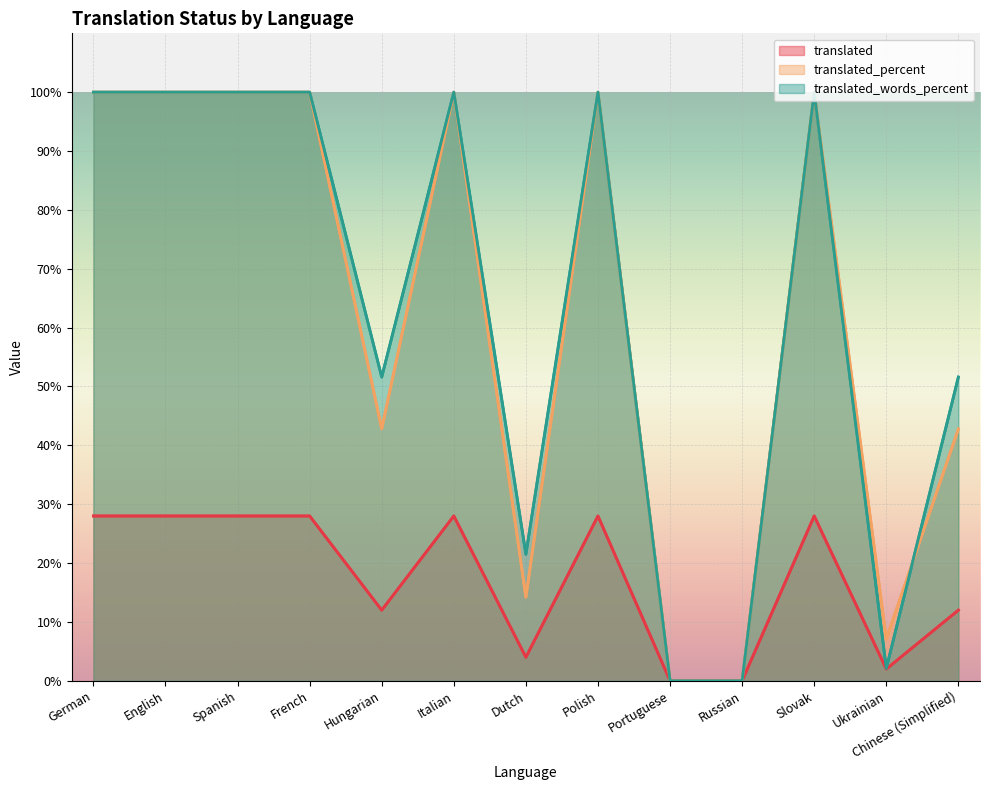

At which label does translated_percent reach its peak?

German